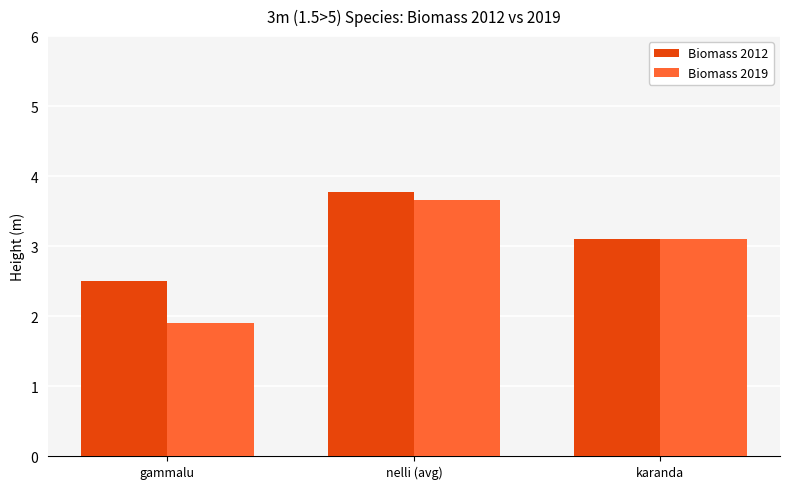

Reading right to left, extract all data points from this chart.

Biomass 2012: 3.1	3.8	2.5
Biomass 2019: 3.1	3.7	1.9